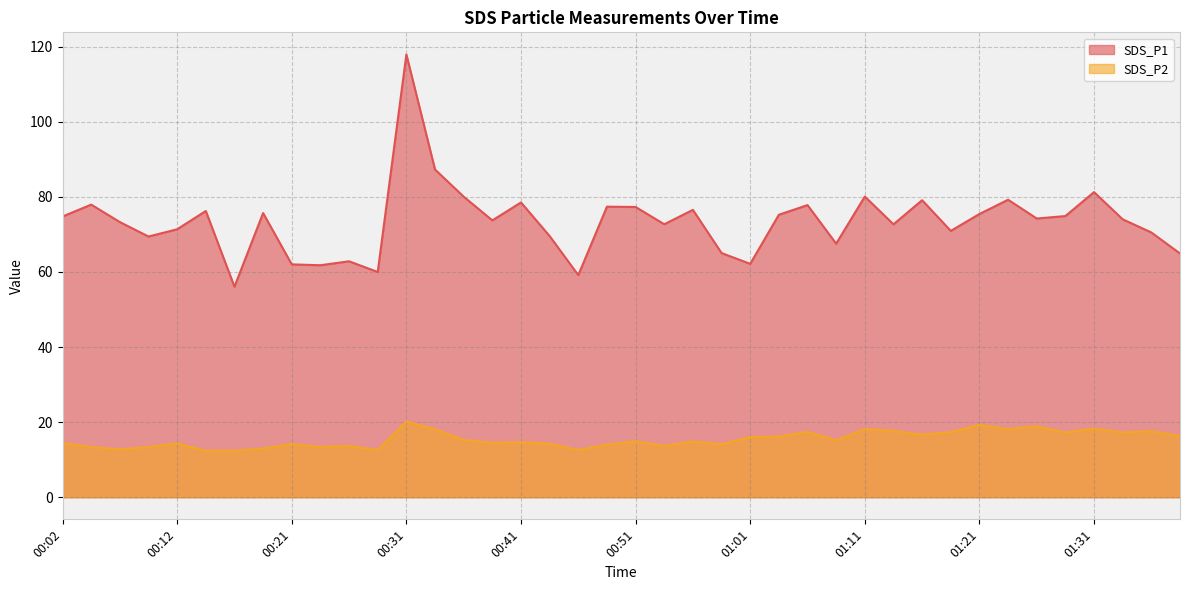

How many categories are shown in the chart?

40